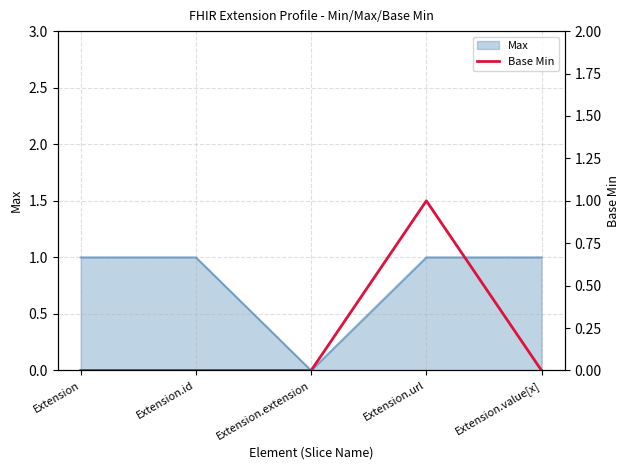

Between Extension.value[x] and Extension.url, which is larger?

Extension.url